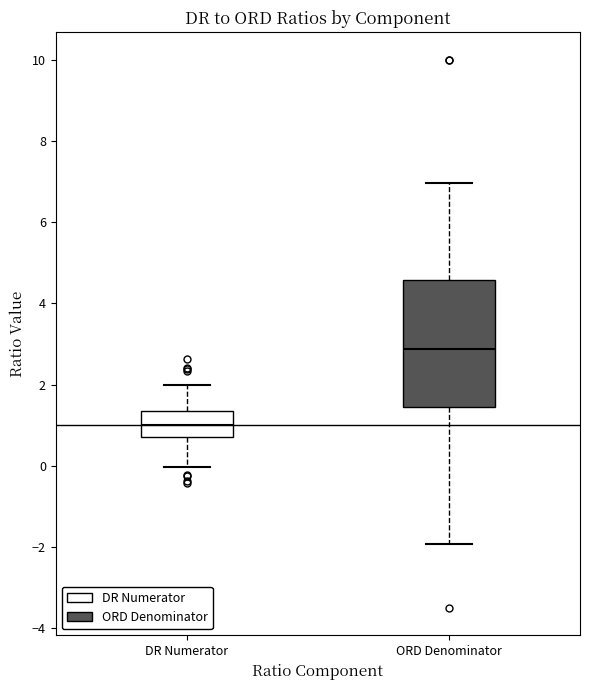

Where does the median line of the box for ORD Denominator sit on the y-axis? The values are not printed on the chart, so give them approximately, as read against the axis.

2.8